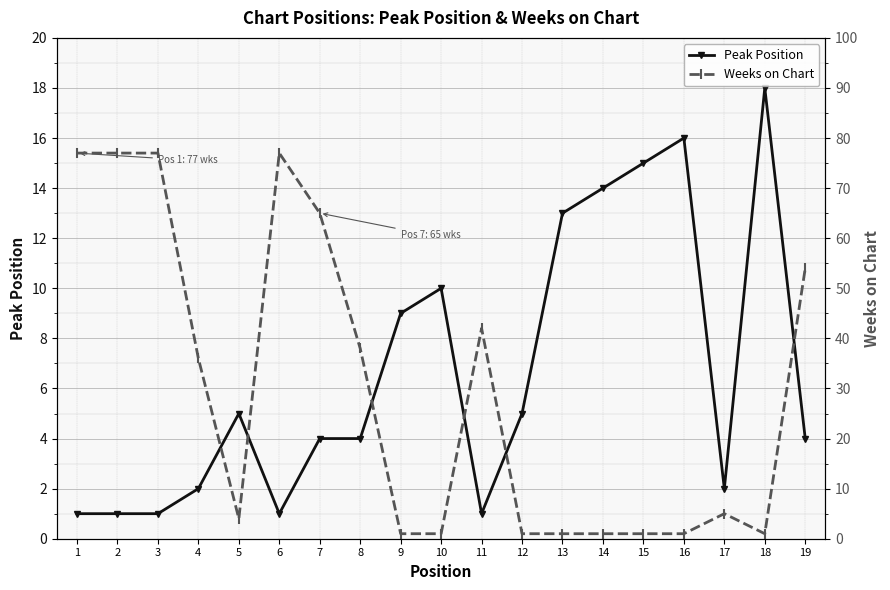

Is it true that Weeks on Chart equals 1 at 13?

True